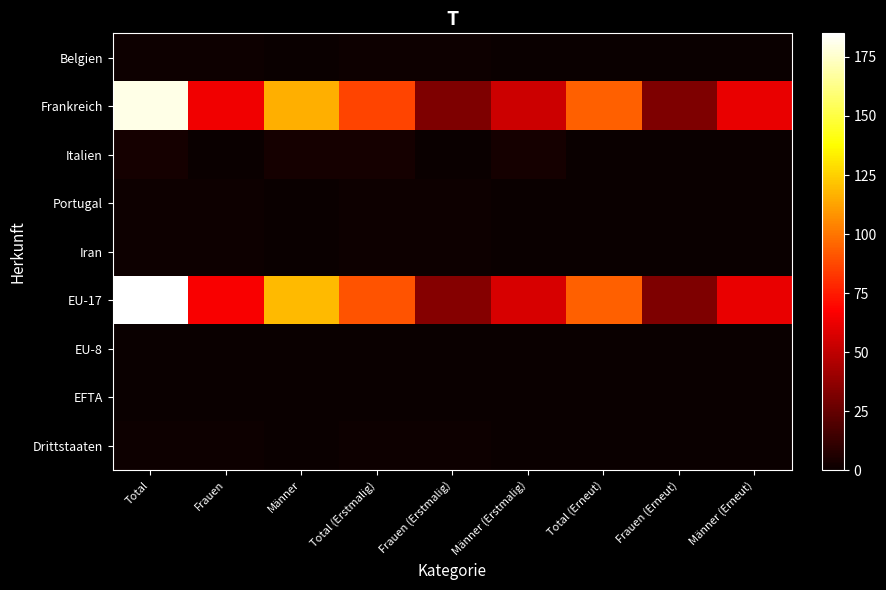

Which series has the largest total across all categories?

EU-17